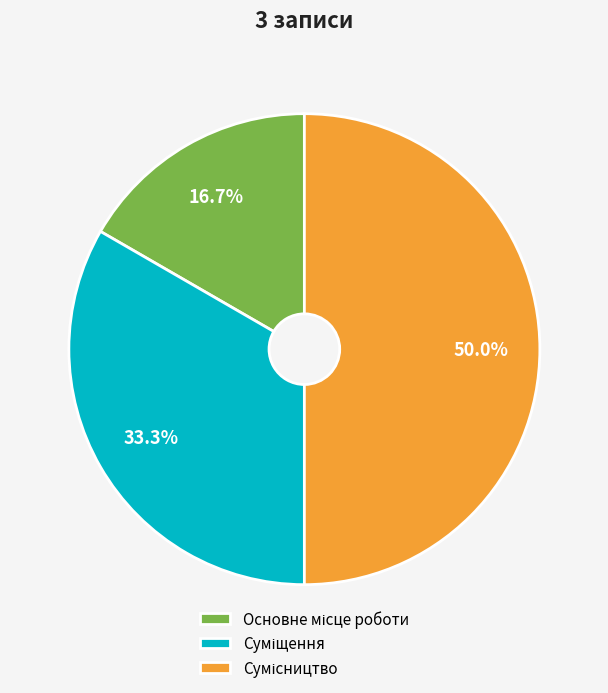

Count the number of slices in the pie.

3